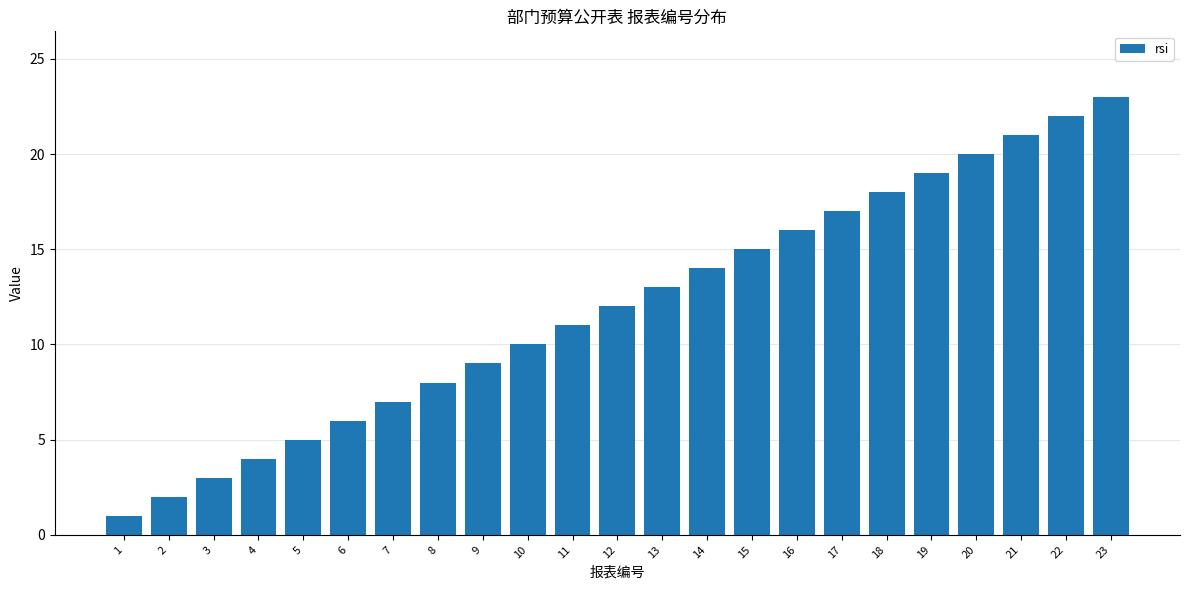

What is the average value?

12